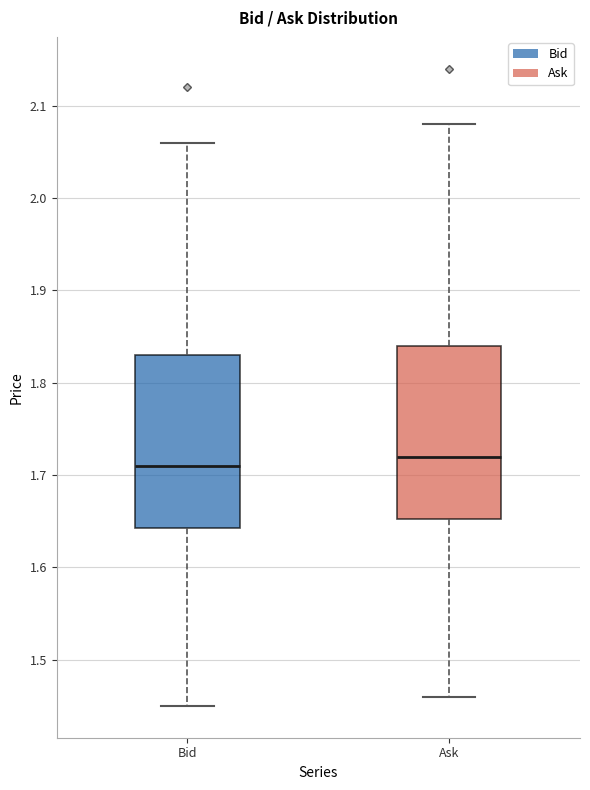

Where does the median line of the box for Bid sit on the y-axis? The values are not printed on the chart, so give them approximately, as read against the axis.

1.71